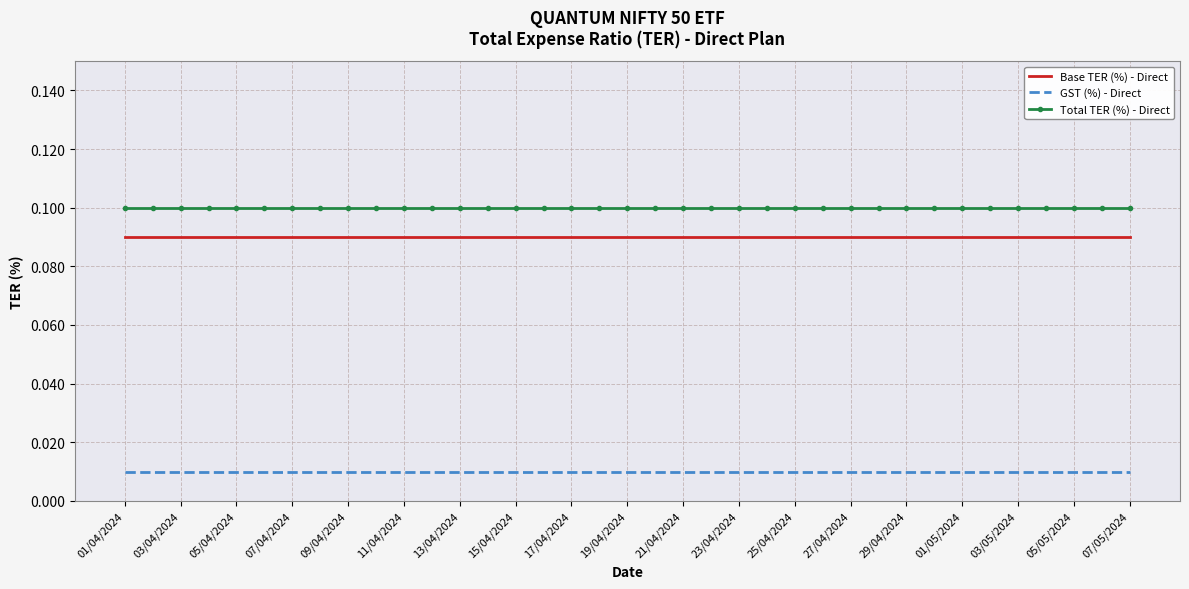

True or false: GST (%) - Direct and Total TER (%) - Direct cross at least once.

False